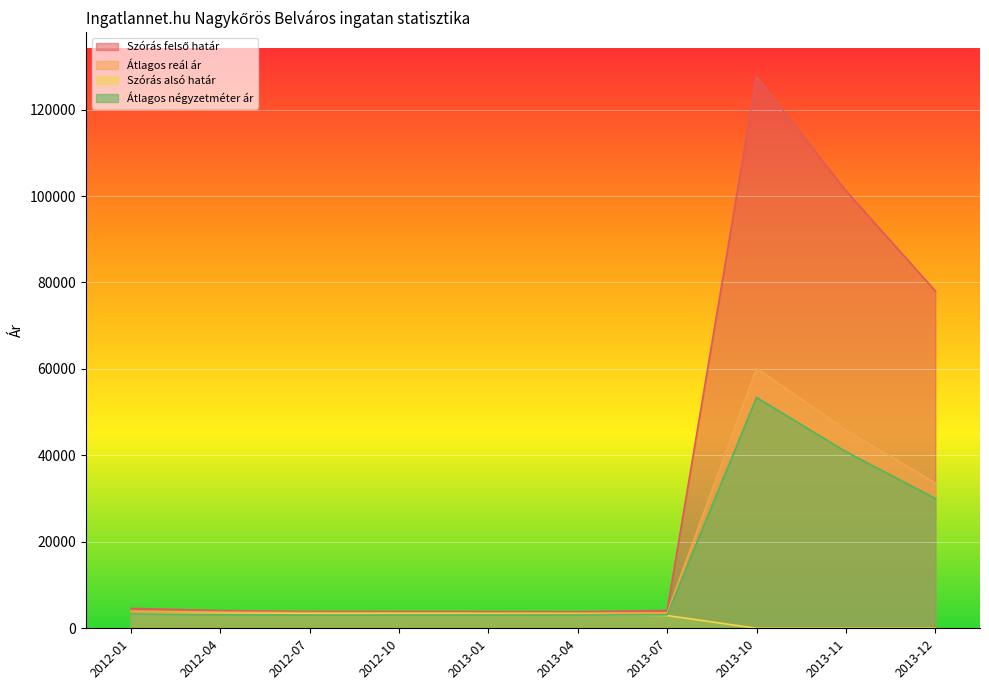

Where is Szórás felső határ nearest to the value 65719?

2013-12